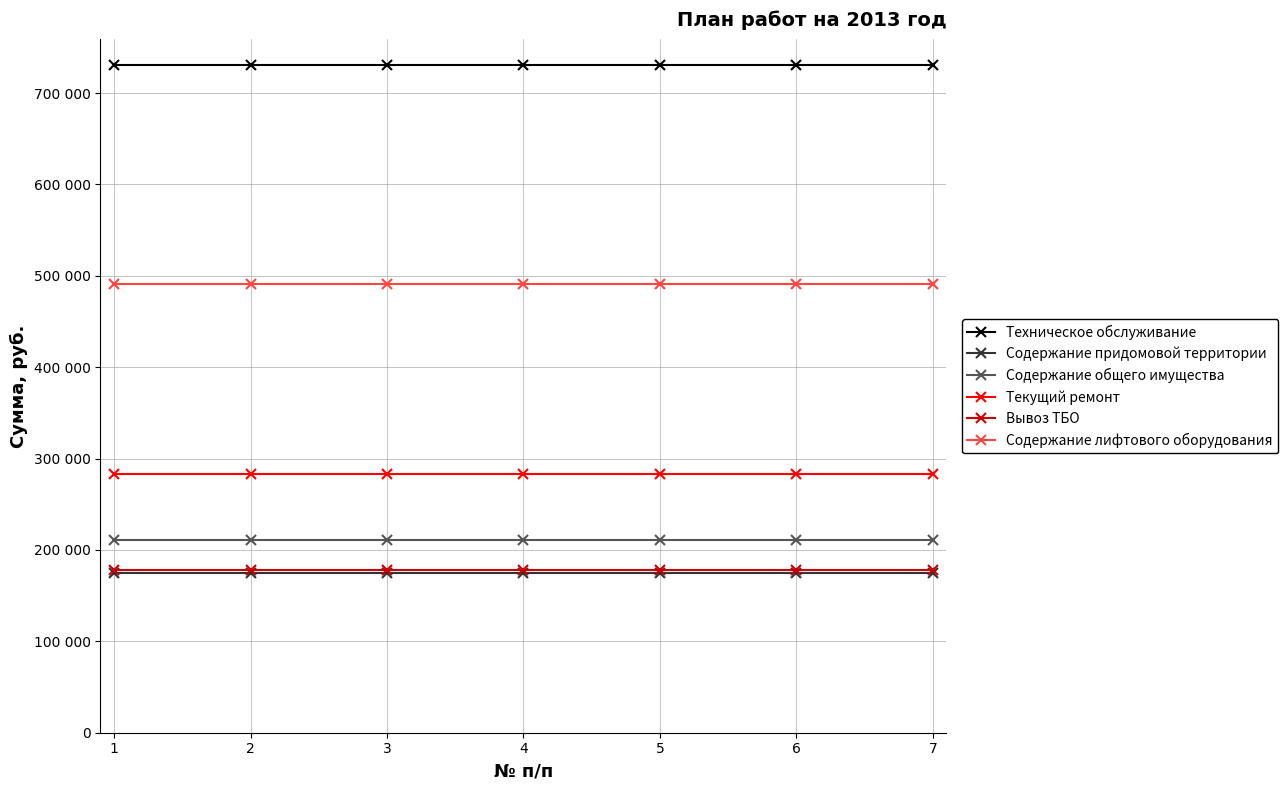

List the series in order of their peak value, lowest first.

Содержание придомовой территории, Вывоз ТБО, Содержание общего имущества, Текущий ремонт, Содержание лифтового оборудования, Техническое обслуживание